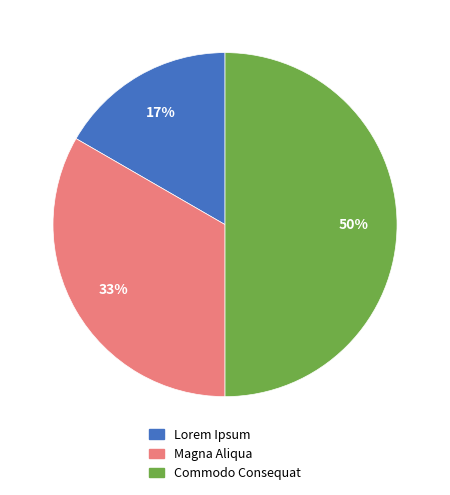

Rank the categories by value from highest to lowest.

Commodo Consequat, Magna Aliqua, Lorem Ipsum